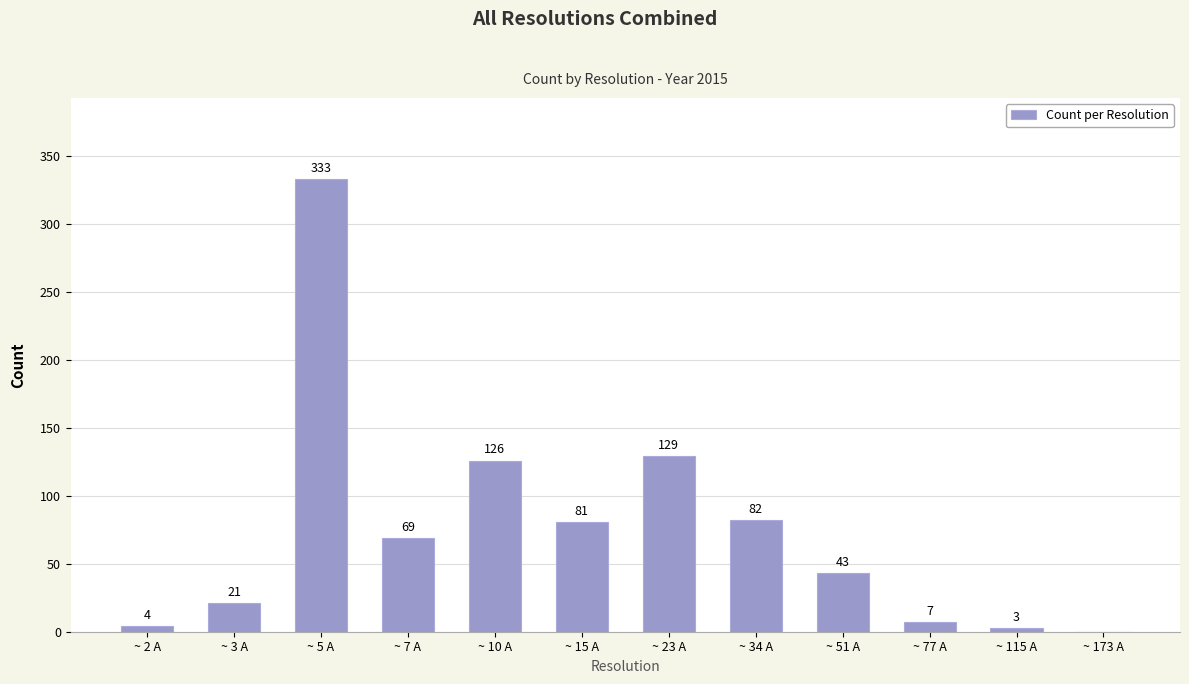

Is it true that the value at ~ 115 A is 3?

True